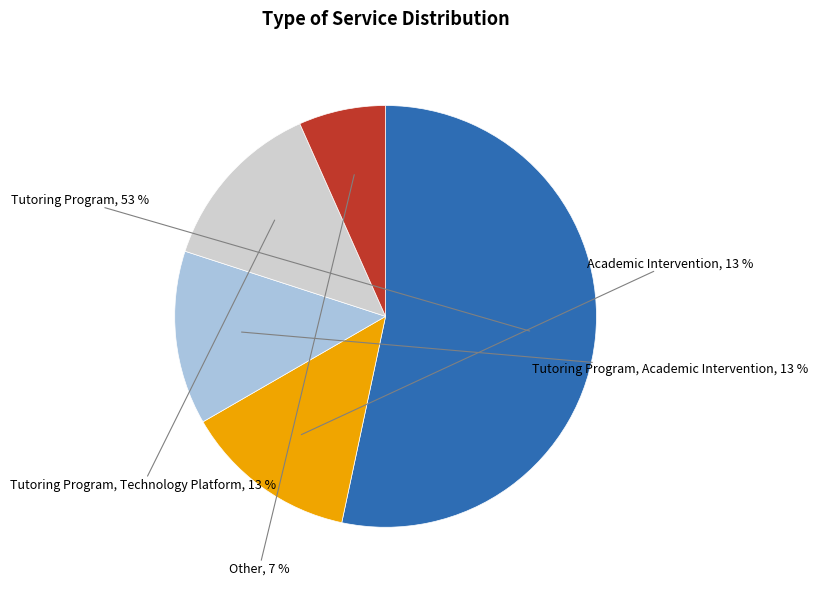

Is there any slice that represents more than half of the pie?

Yes